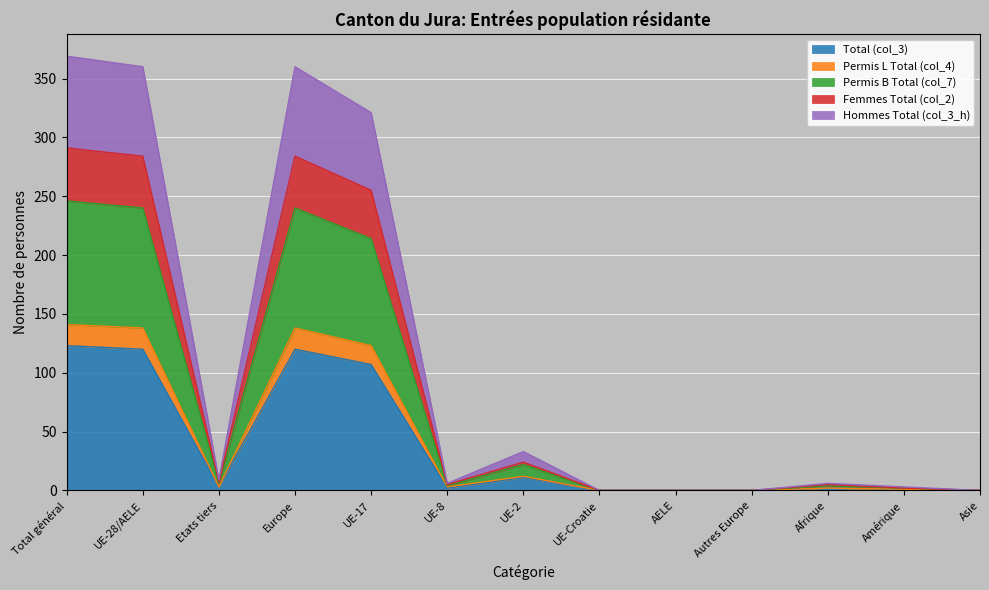

Where is the first local minimum for Permis L Total (col_4)?

Etats tiers